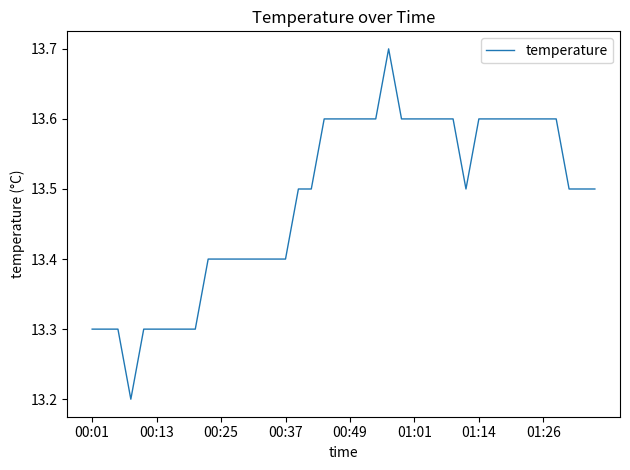

What is the minimum value shown in the chart?

13.2